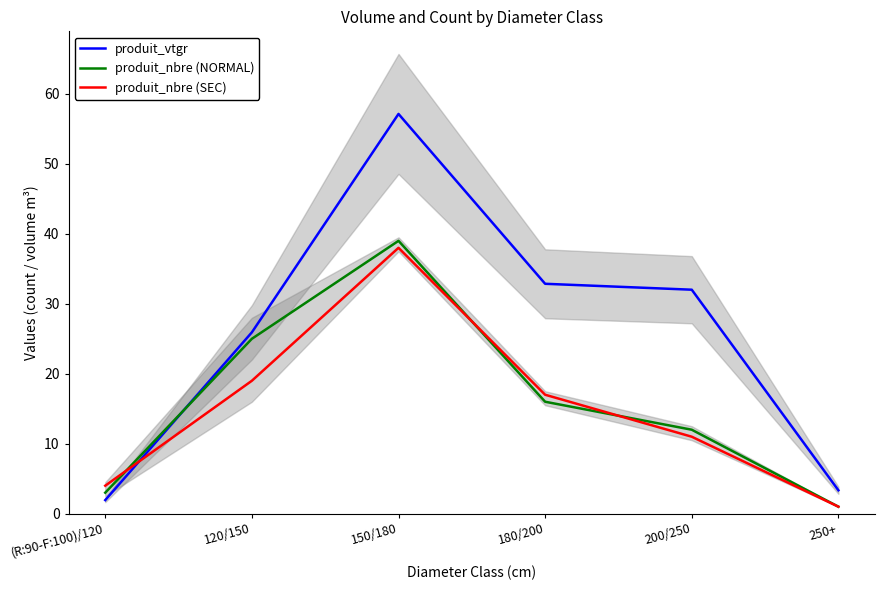

Rank the series at 200/250 from lowest to highest value.

produit_nbre (SEC), produit_nbre (NORMAL), produit_vtgr